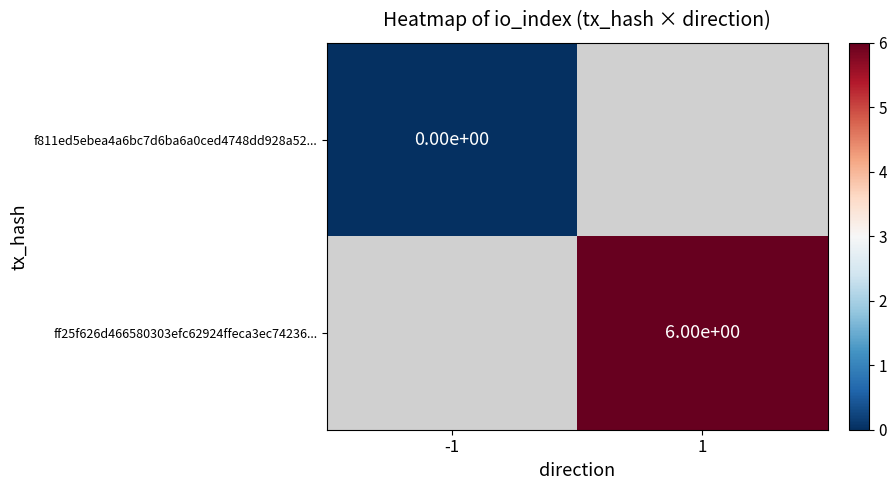

Rank the categories by ff25f626d466580303efc62924ffeca3ec74236... value from highest to lowest.

-1, 1